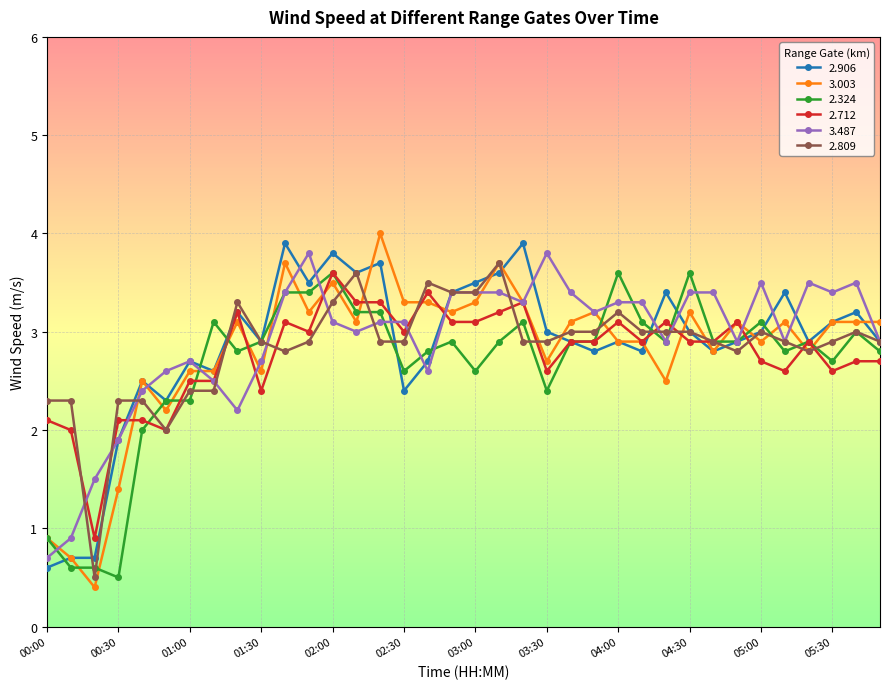

What is the value of the 3.003 point at the 34th from the left?

3.1